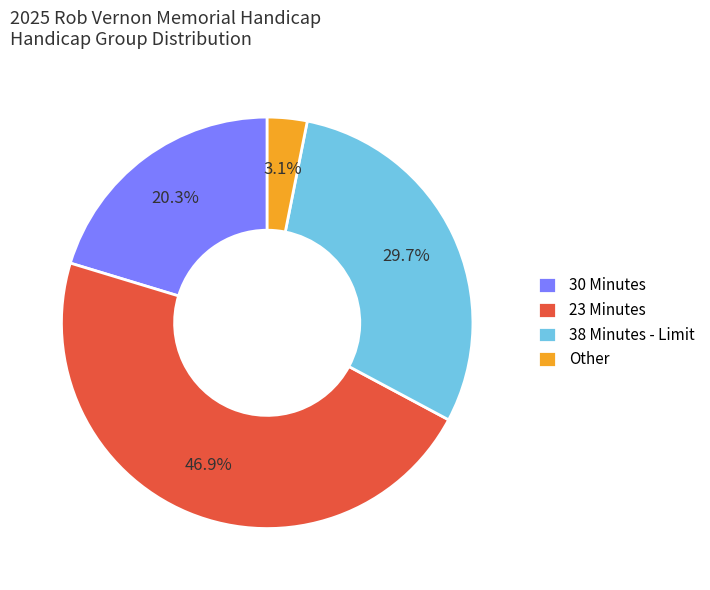

To the nearest percent, what portion does 38 Minutes - Limit represent?

30%